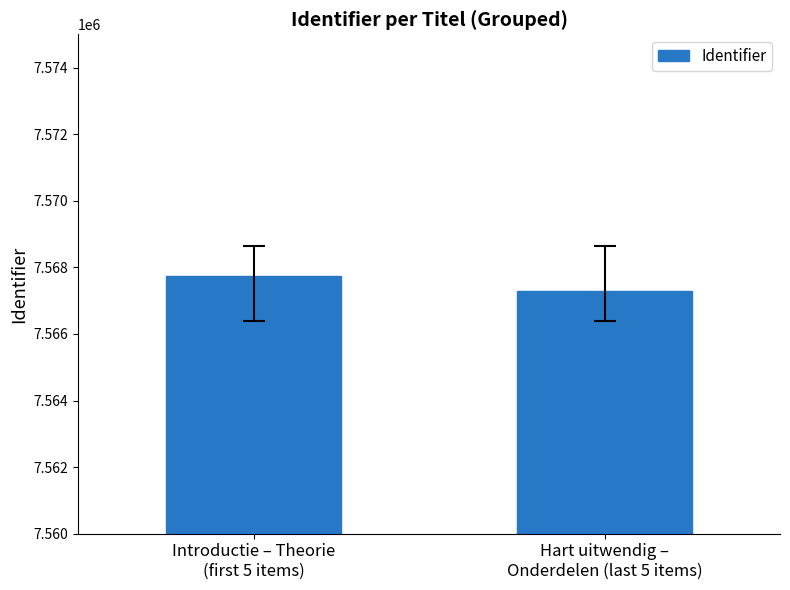

List the labels in order of value, smallest first.

Hart uitwendig –
Onderdelen (last 5 items), Introductie – Theorie
(first 5 items)